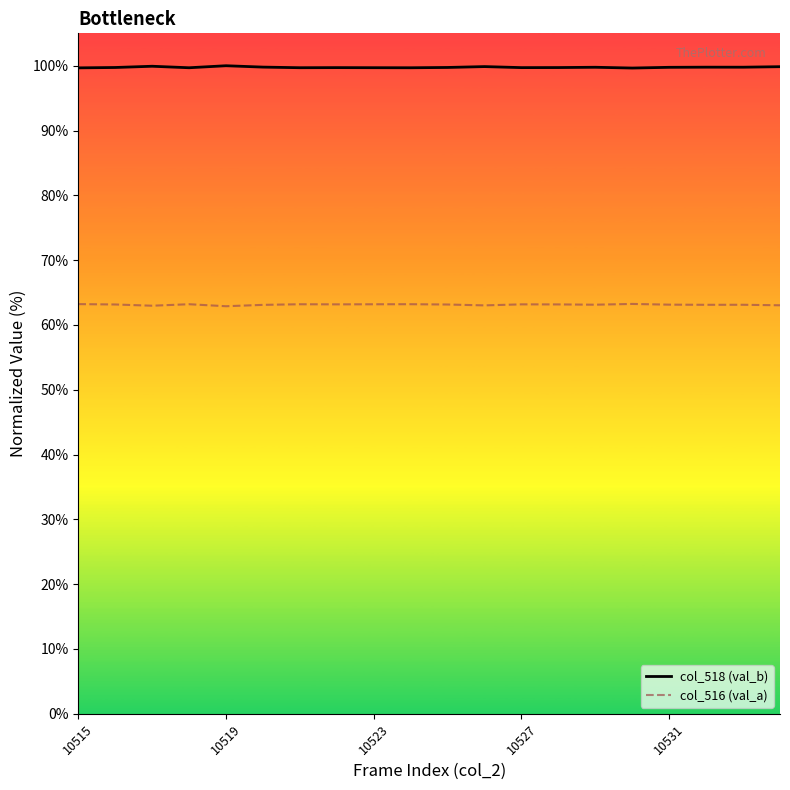

What is the smallest value displayed?

62.9